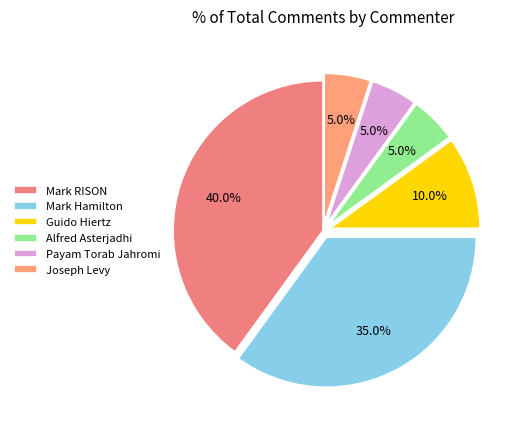

What portion of the pie excludes Joseph Levy?

95.0%